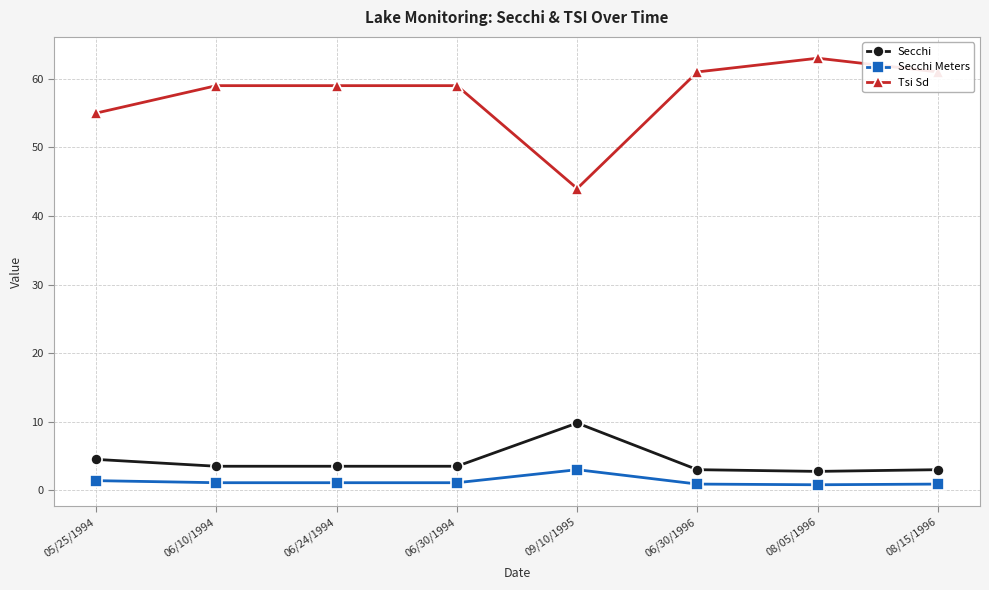

In Secchi Meters, how many points are higher than both neighbors (excluding endpoints)?

1